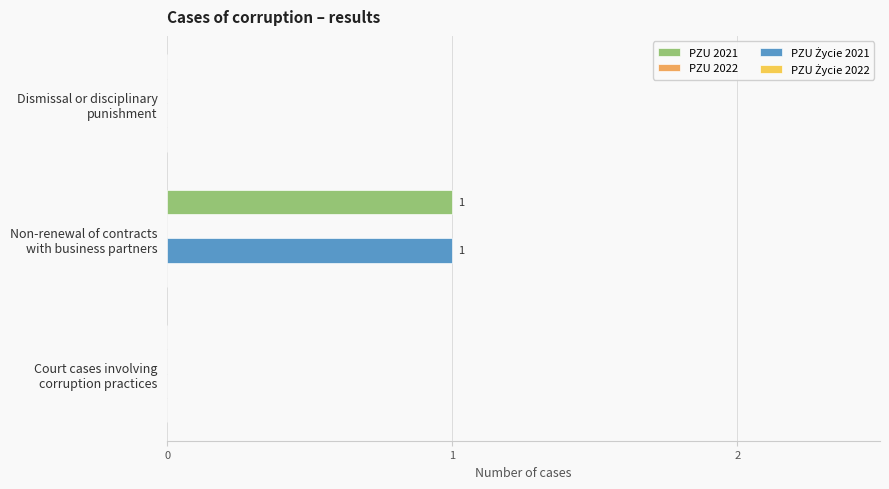

How many series are shown in this chart?

2